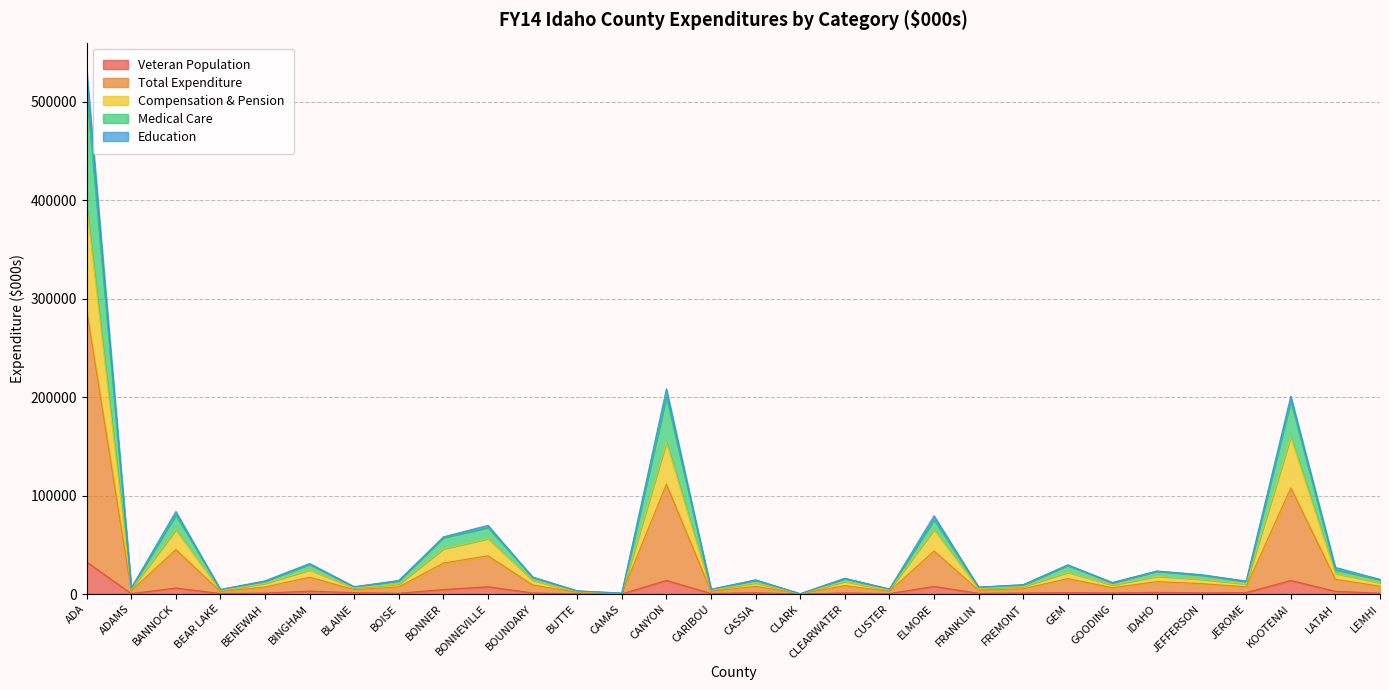

What position from the left is FRANKLIN?

21